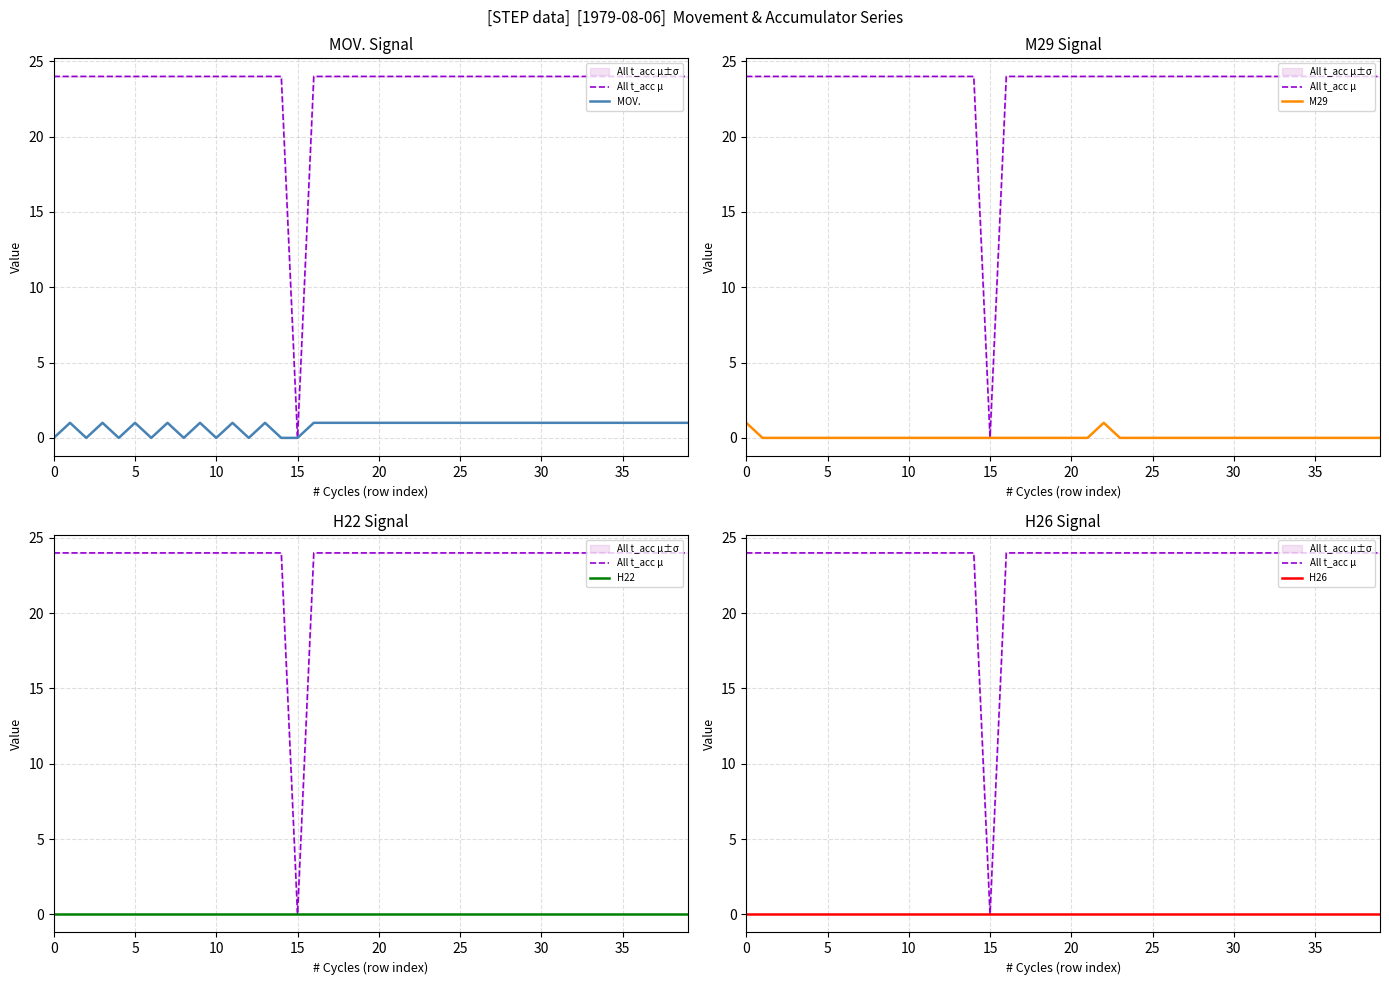

Which series has the largest range (max minus min)?

All t_acc μ